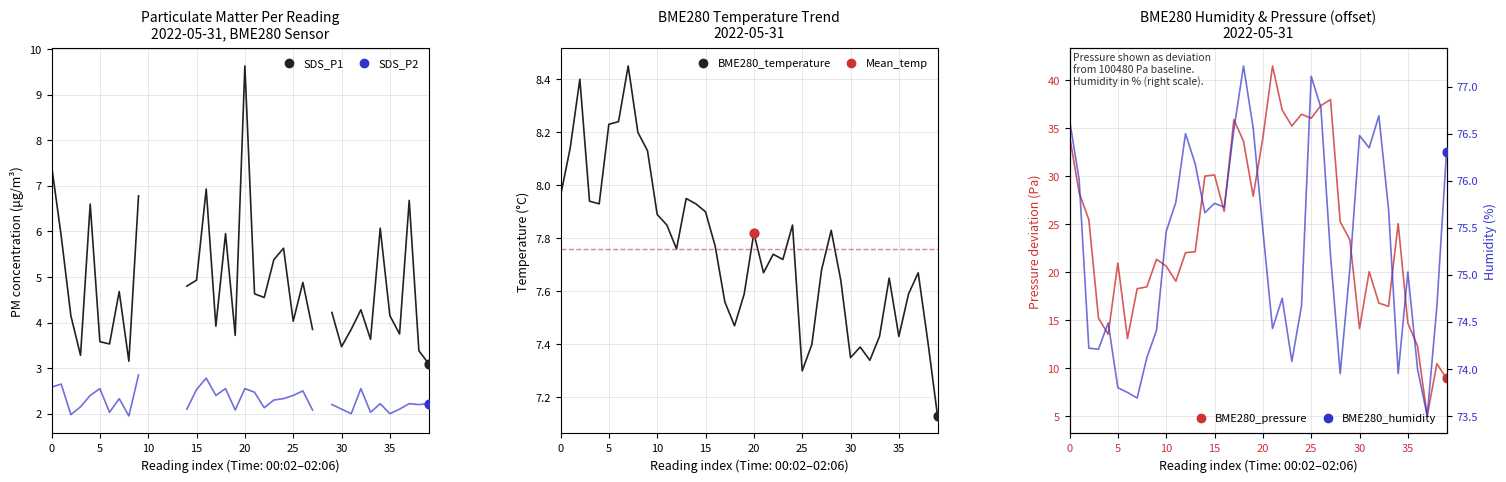

Which series has the widest spread of Y values?

BME280_pressure